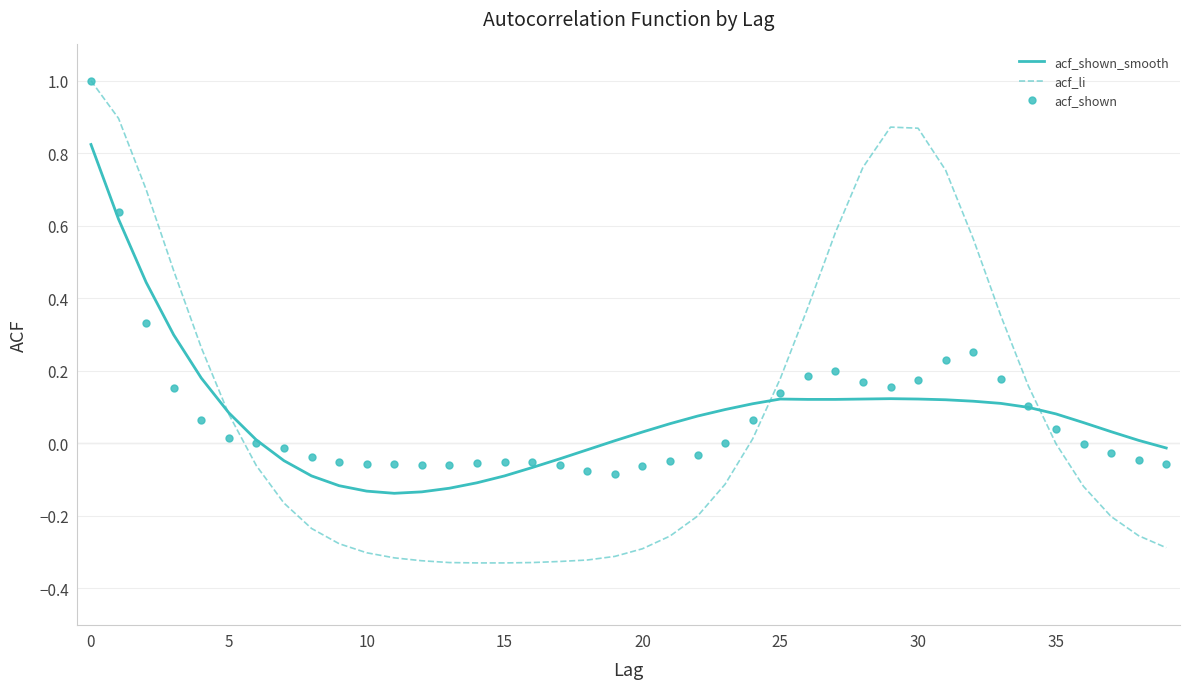

How many times do acf_li and acf_shown_smooth cross each other?

3